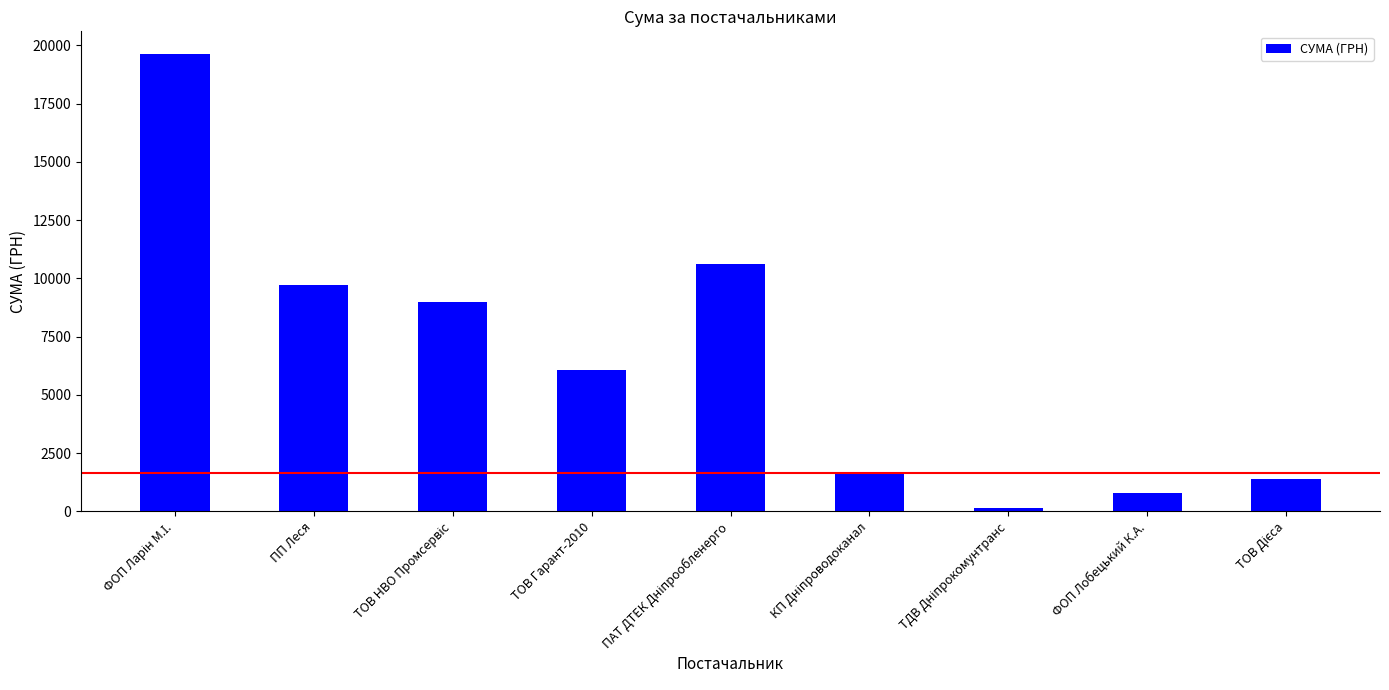

What value does the data have at ПП Леся?

9701.8